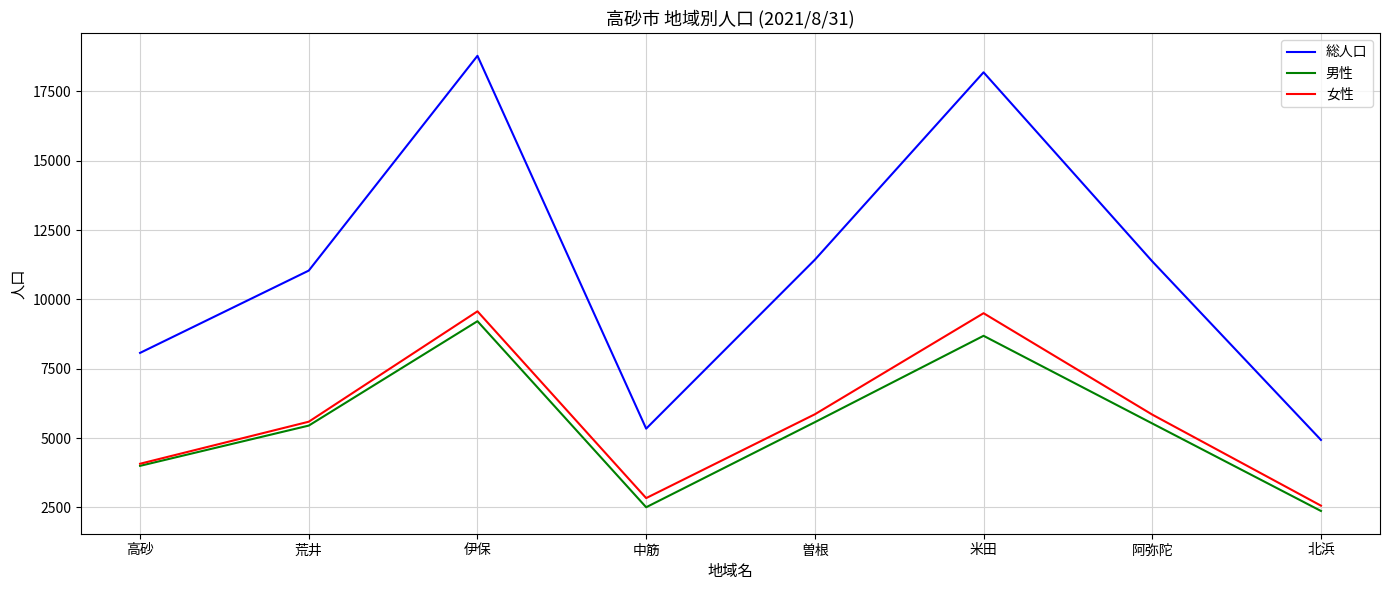

At which category does the chart reach its peak across all series?

伊保